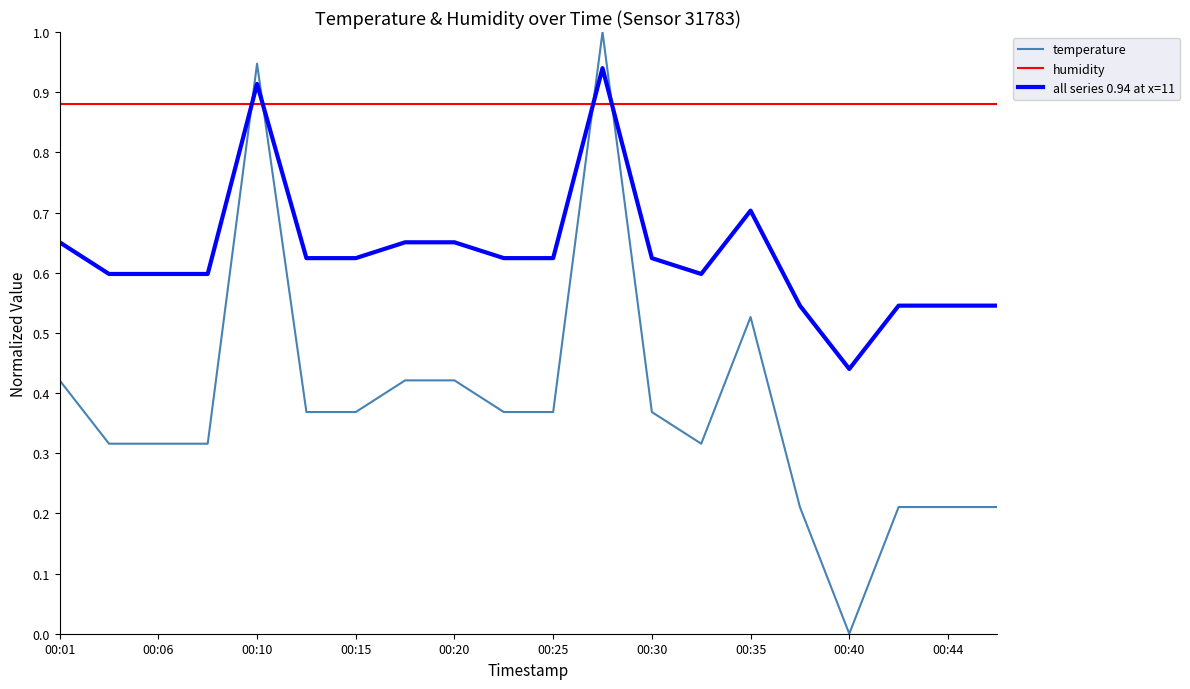

Rank the series by their maximum value, from lowest to highest.

humidity, all series 0.94 at x=11, temperature